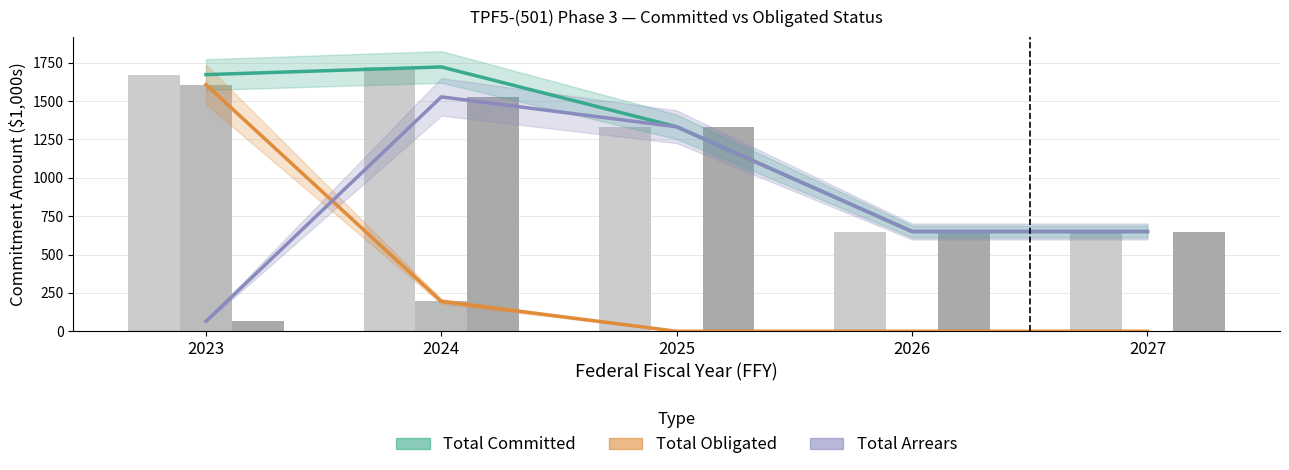

How many bars are there in each group?

3